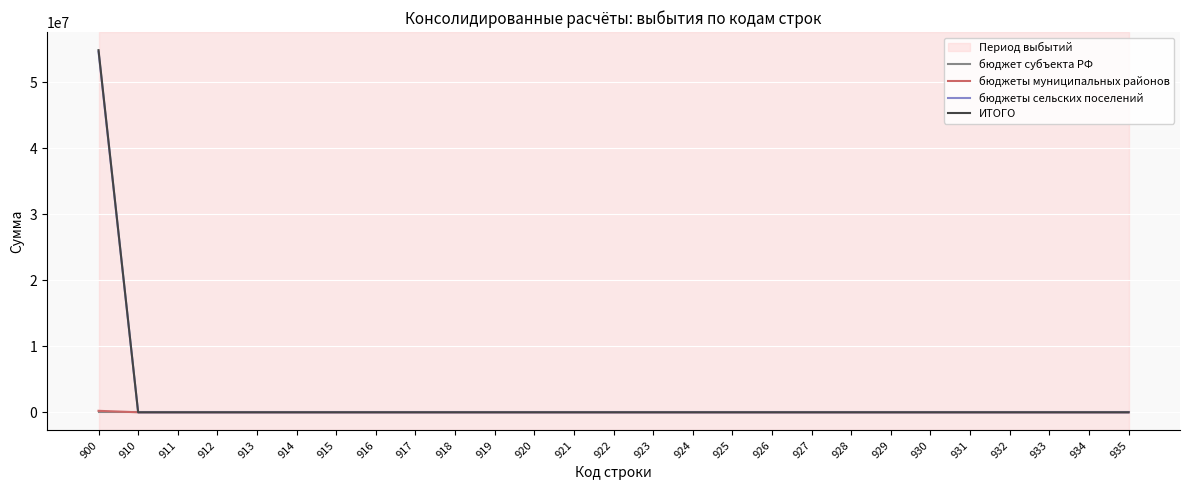

The value of бюджеты сельских поселений at 934 is 34663349. True or false?

False